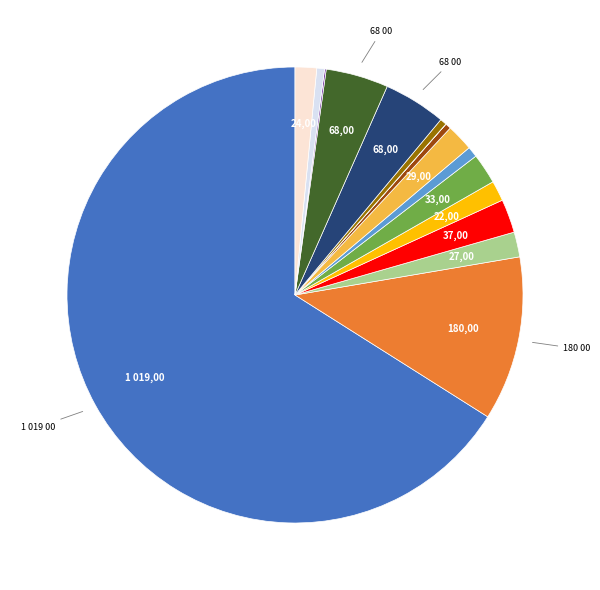

Does any single category account for the majority?

Yes